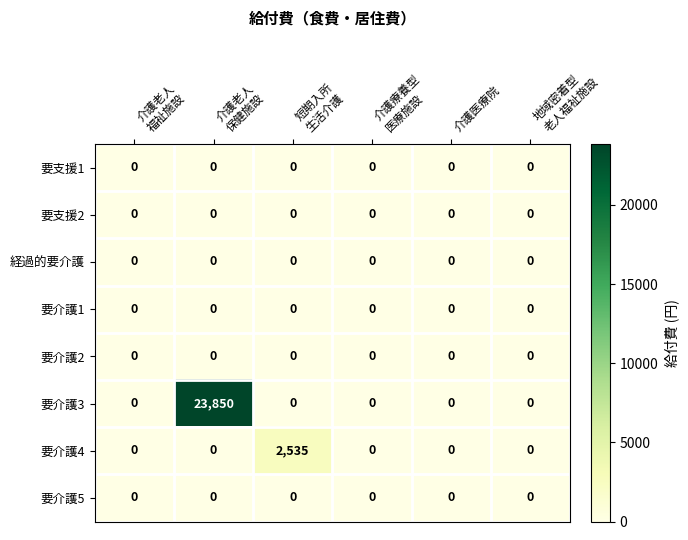

Which category has the highest value across all series?

介護老人
保健施設